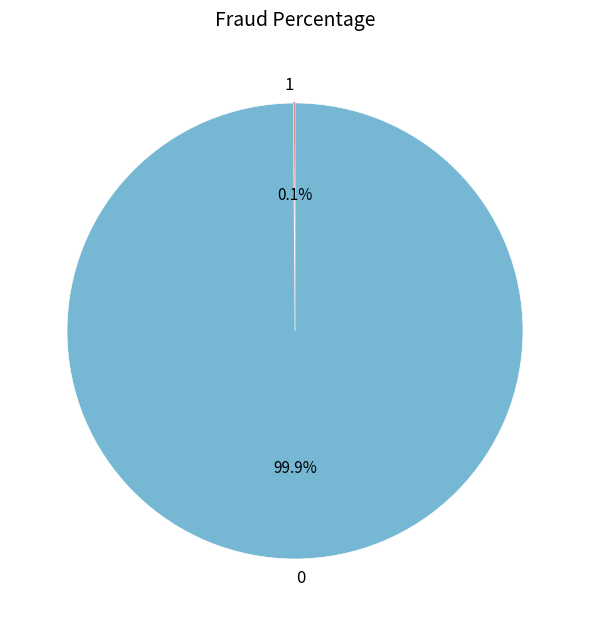

Does any single category account for the majority?

Yes